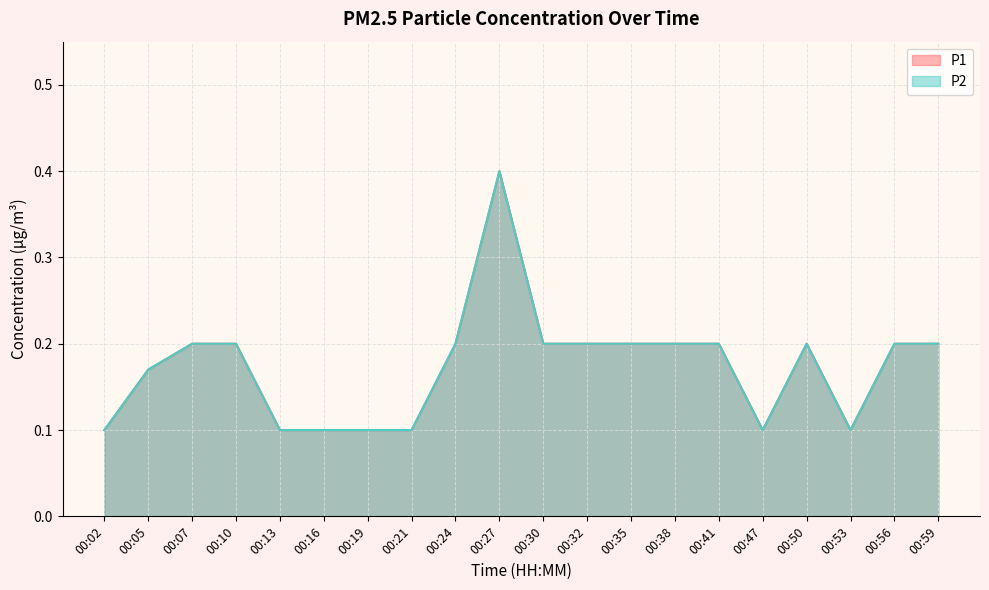

Between 00:19 and 00:53, which series saw the biggest shift?

P1